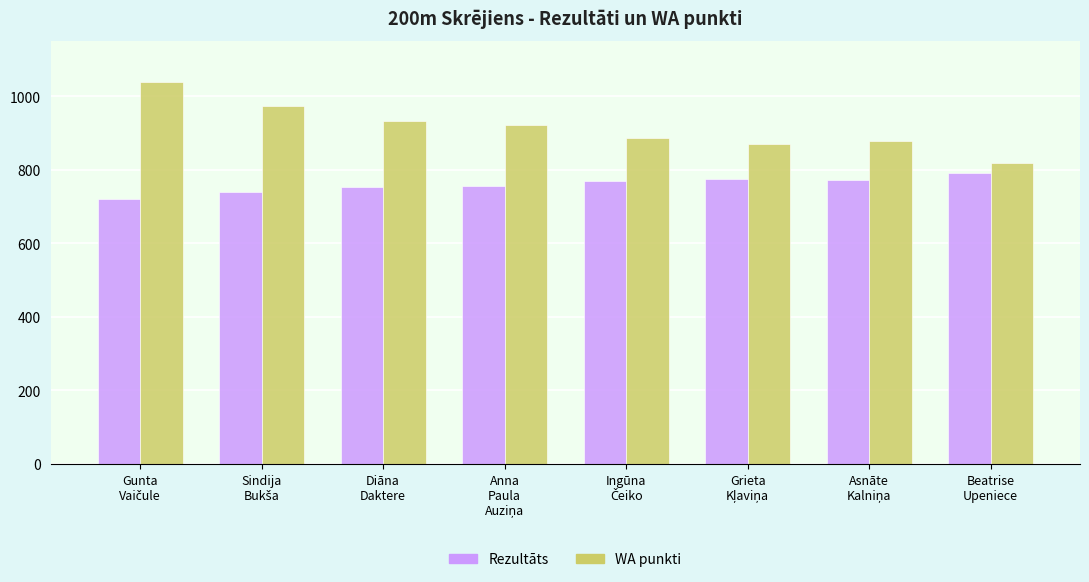

What is the difference between the maximum and minimum values in the WA punkti series?

221.0